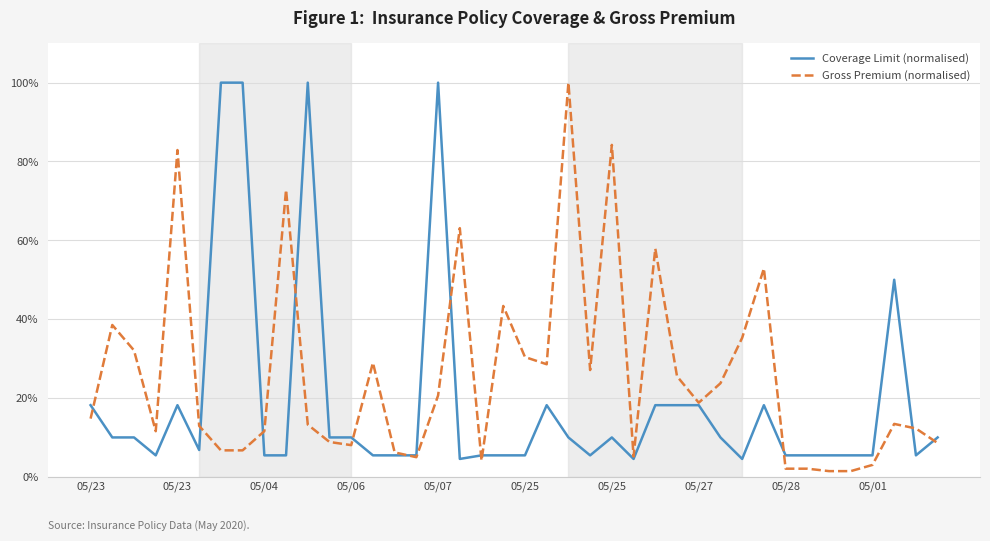

Which series has the largest total across all categories?

Gross Premium (normalised)